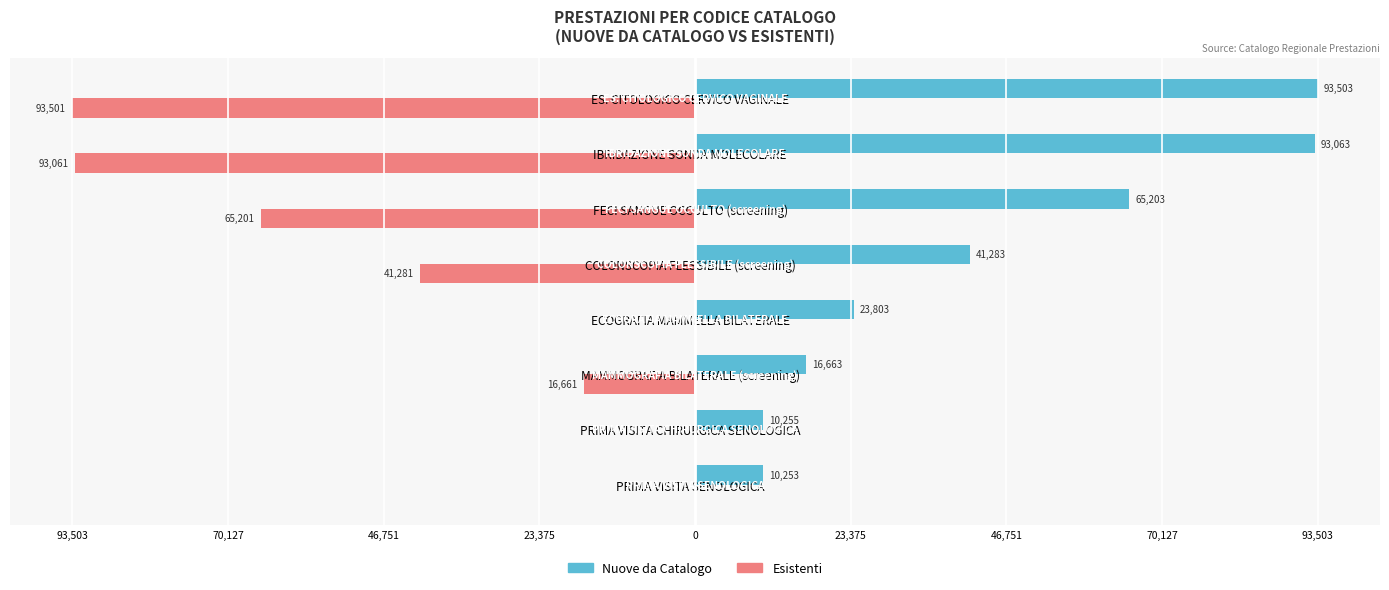

Rank the series by their maximum value, from highest to lowest.

Nuove da Catalogo, Esistenti